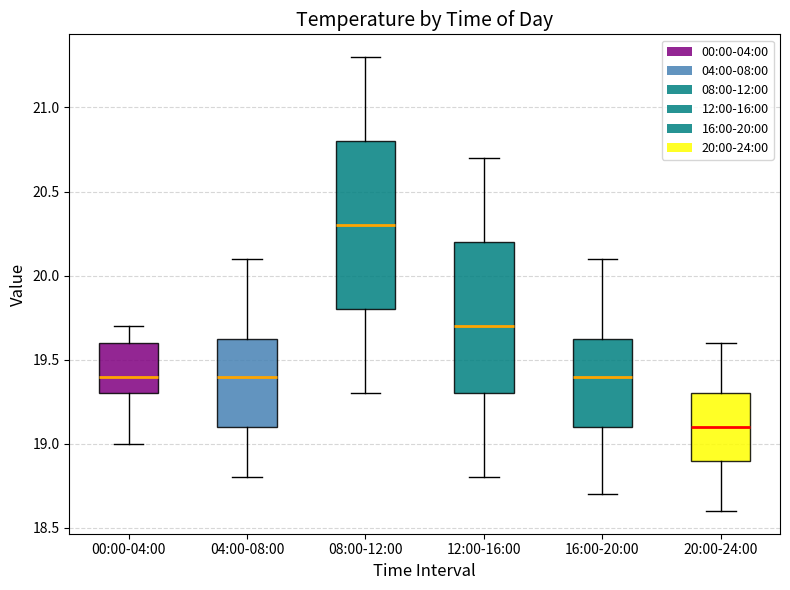

Where does the lower whisker of the box for 20:00-24:00 end on the y-axis? The values are not printed on the chart, so give them approximately, as read against the axis.

18.60